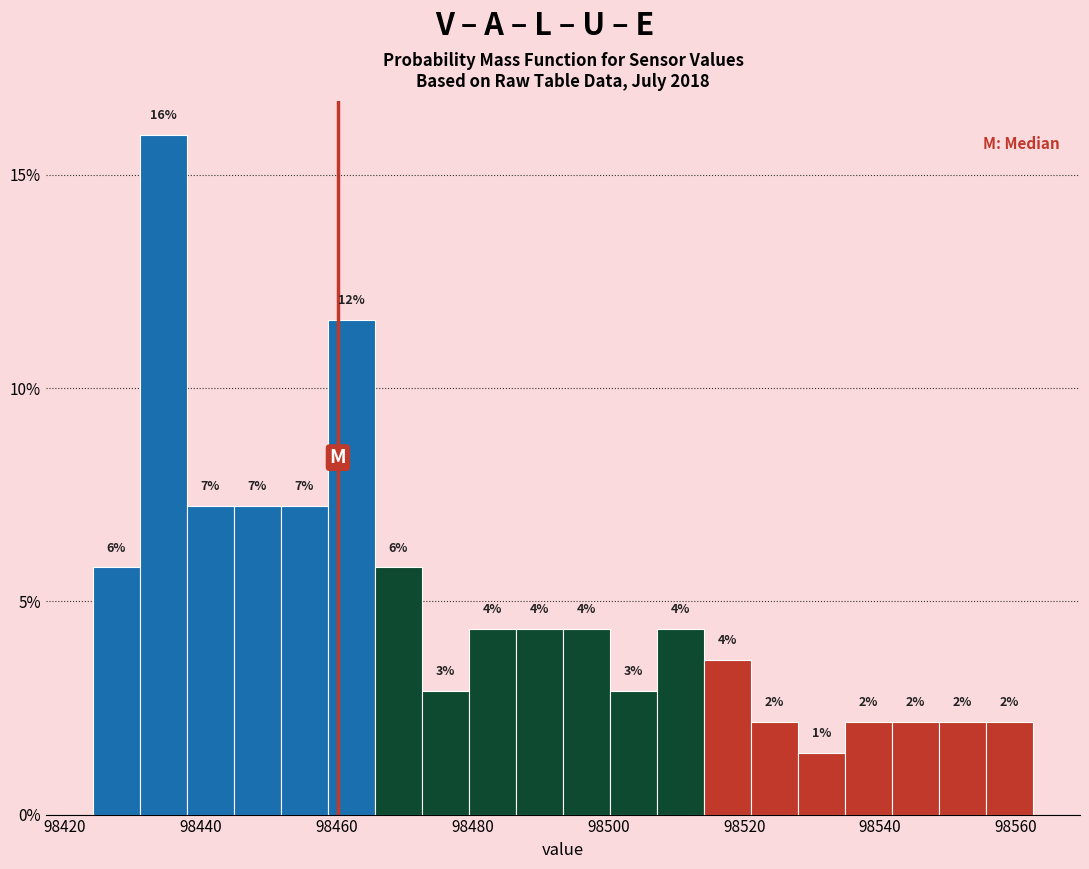

Around what value on the x-axis is the tallest bar? Give the approximate position of its centre, as read against the axis.

98434